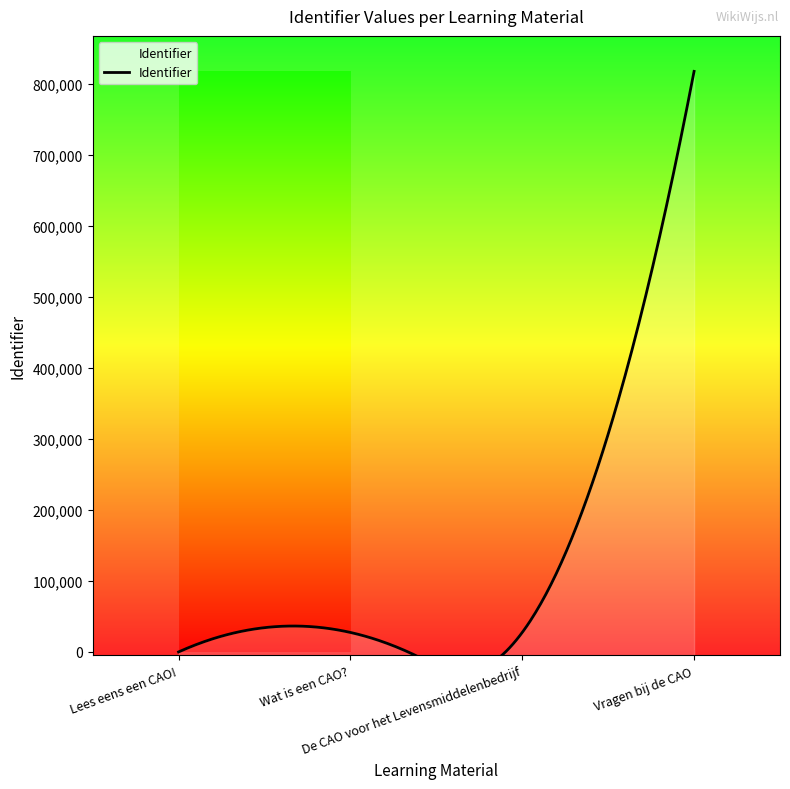

How many distinct data groups are displayed?

1